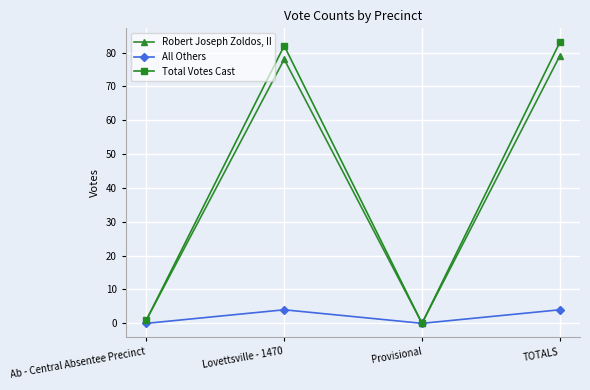

What is the maximum value shown in the chart?

83